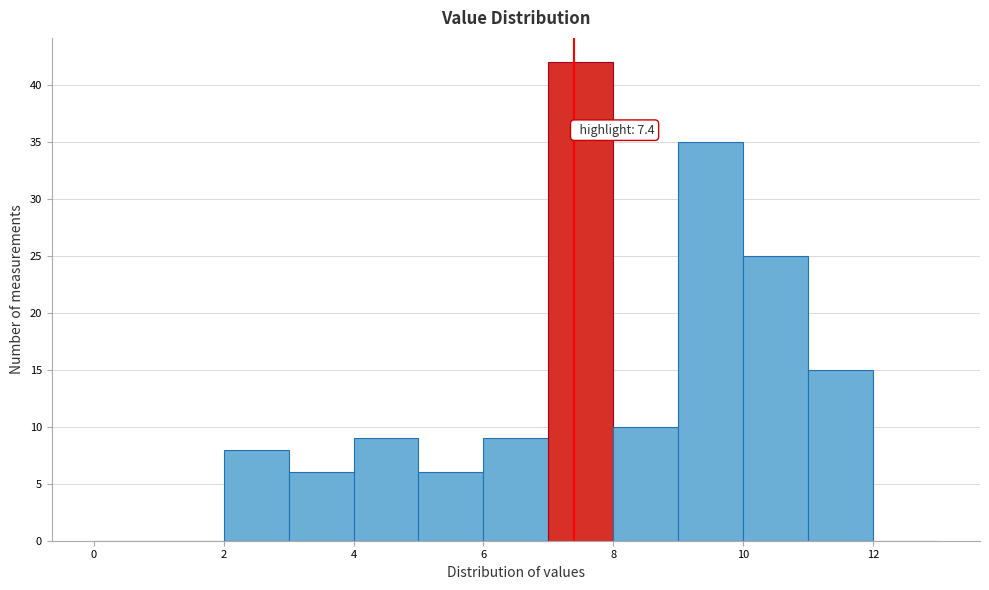

Which range on the x-axis has the tallest bar?

7 to 8